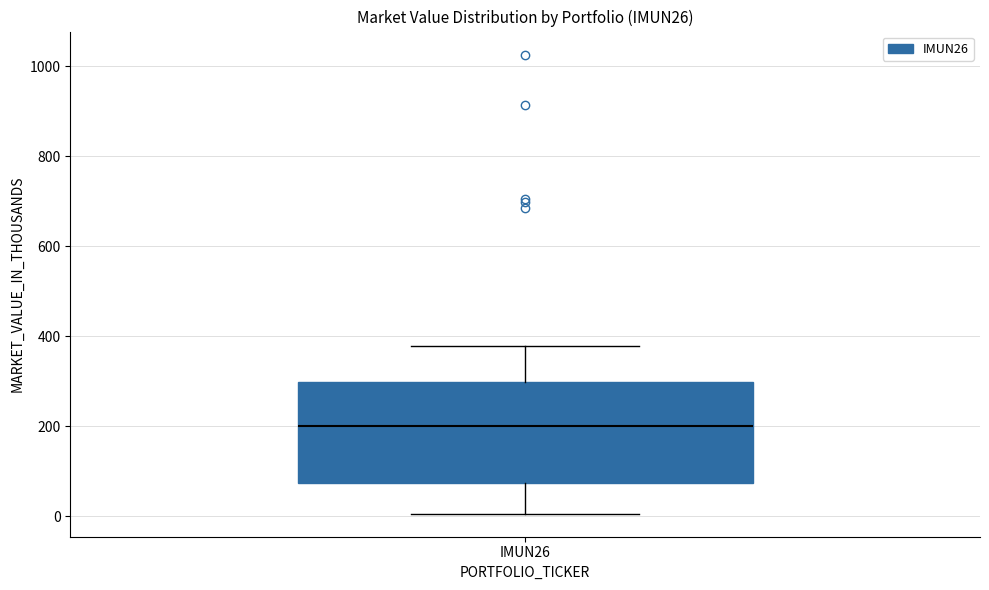

Transcribe this box plot: give where the median line is, the range the box spans, and where the two whiskers end, as read against the y-axis. The values are not printed on the chart, so give them approximately, as read against the axis.

median 200, box 80 to 300, whiskers 0 to 380